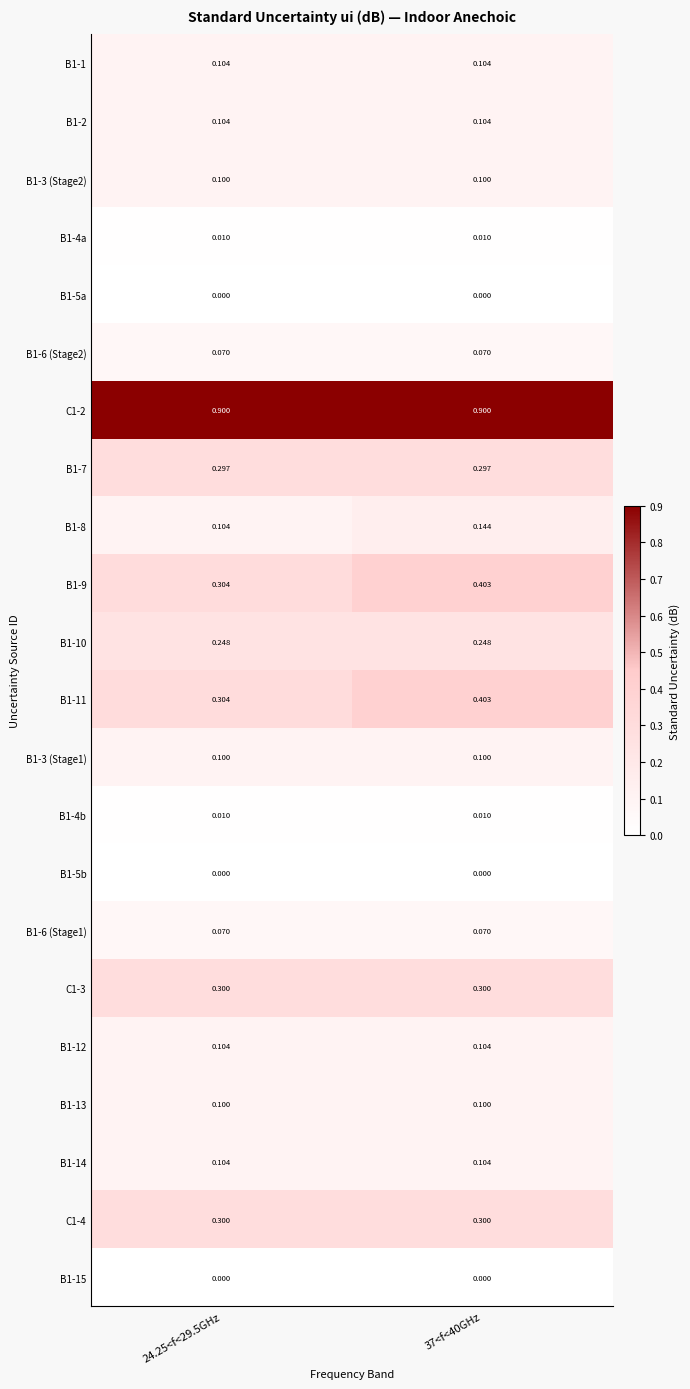

Which label corresponds to the smallest value in the chart?

24.25<f<29.5GHz